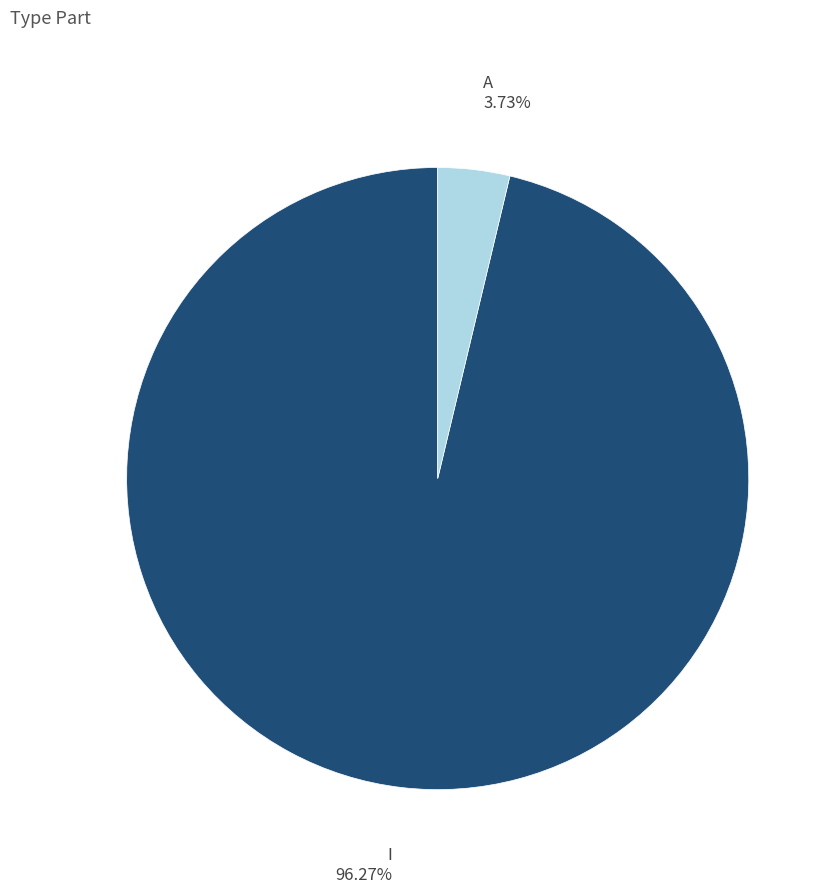

Combined, do I and A account for over 50%?

Yes